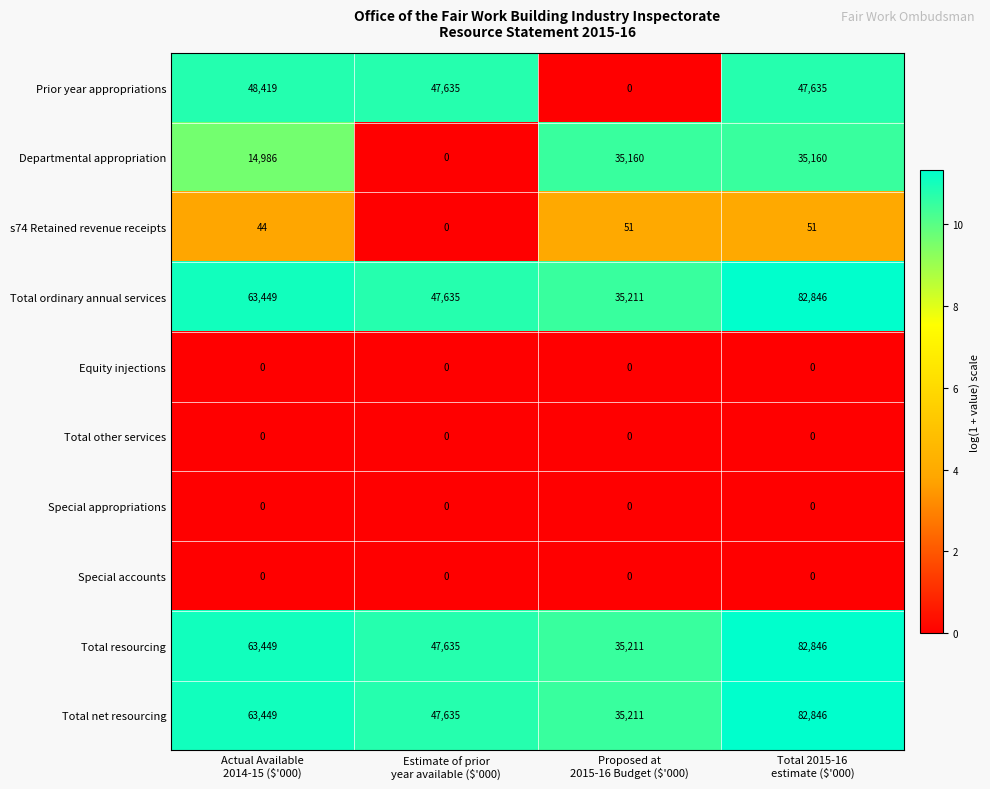

What is the sum of all Total resourcing values?

229141